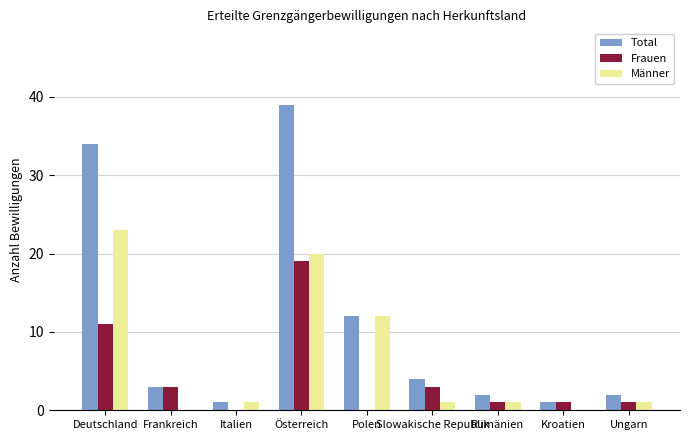

What is the total value across all series at Frankreich?

6